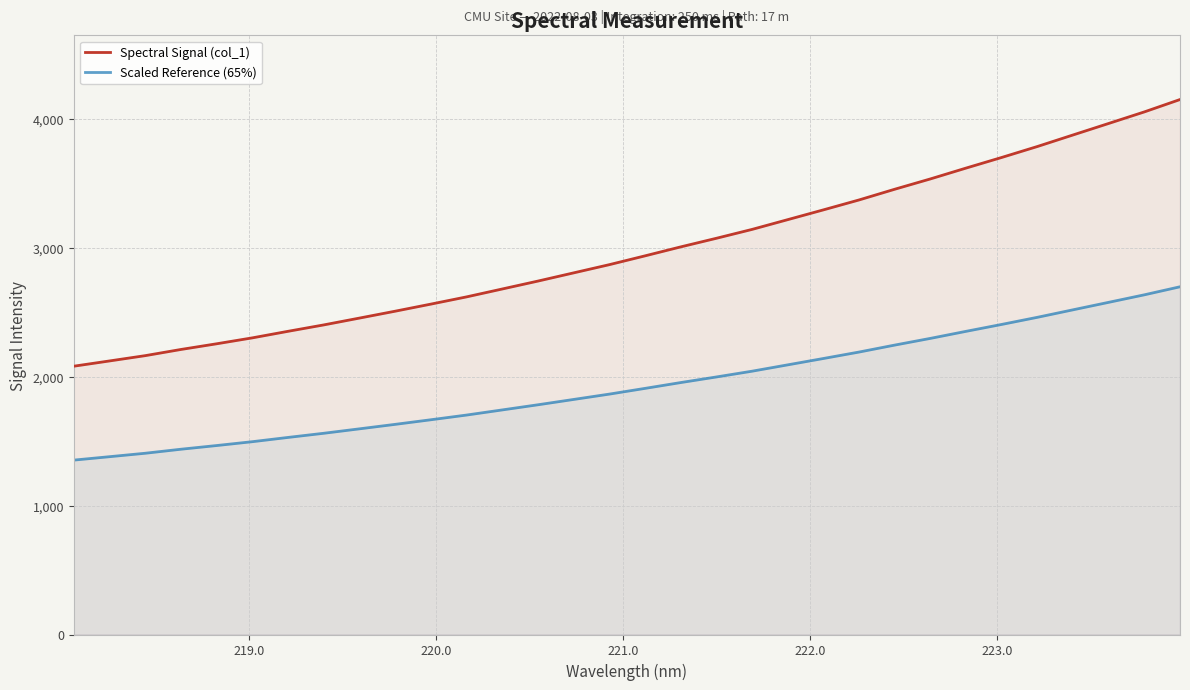

What is the value of the Spectral Signal (col_1) point at the 25th from the left?

3537.9